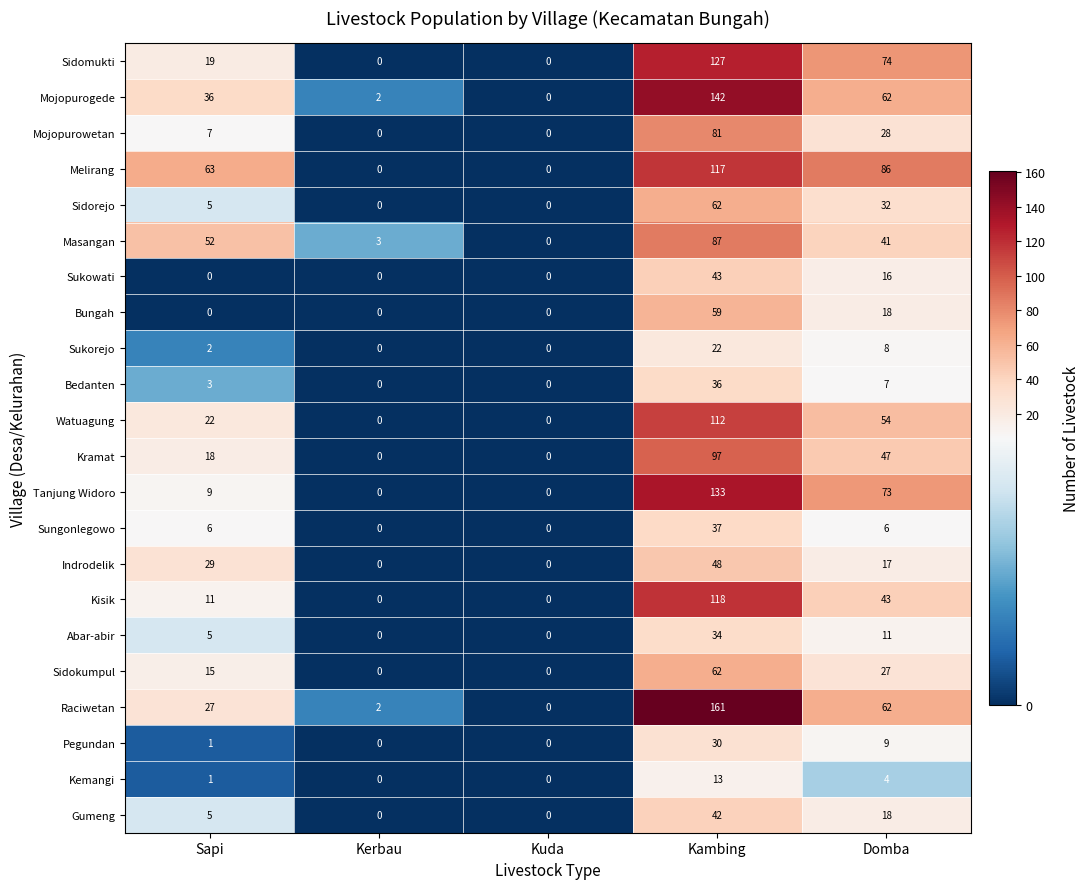

Which series has the largest range (max minus min)?

Raciwetan